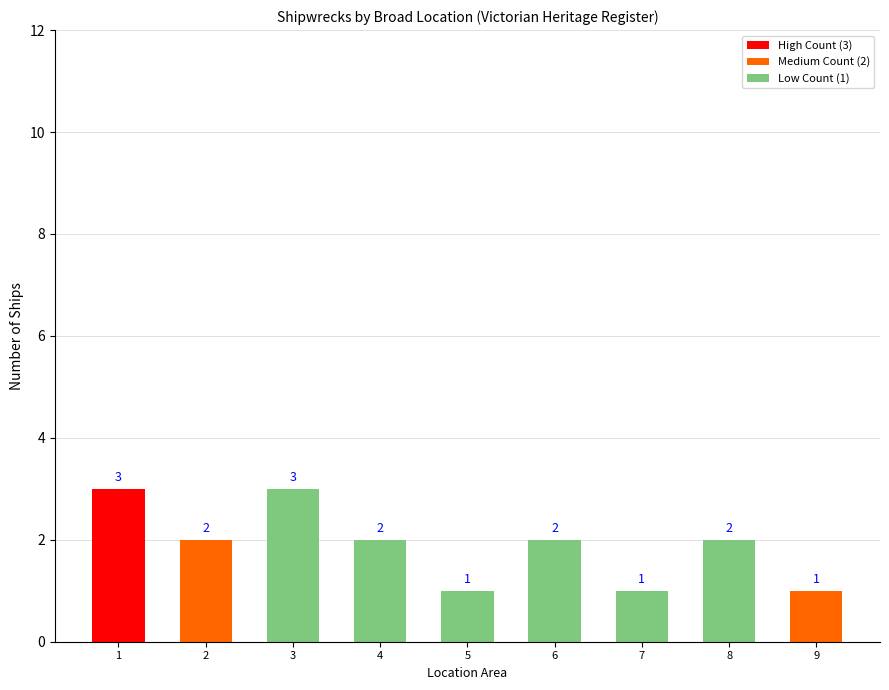

Reading left to right, list all the values displayed in this chart.

1=3	2=2	3=3	4=2	5=1	6=2	7=1	8=2	9=1